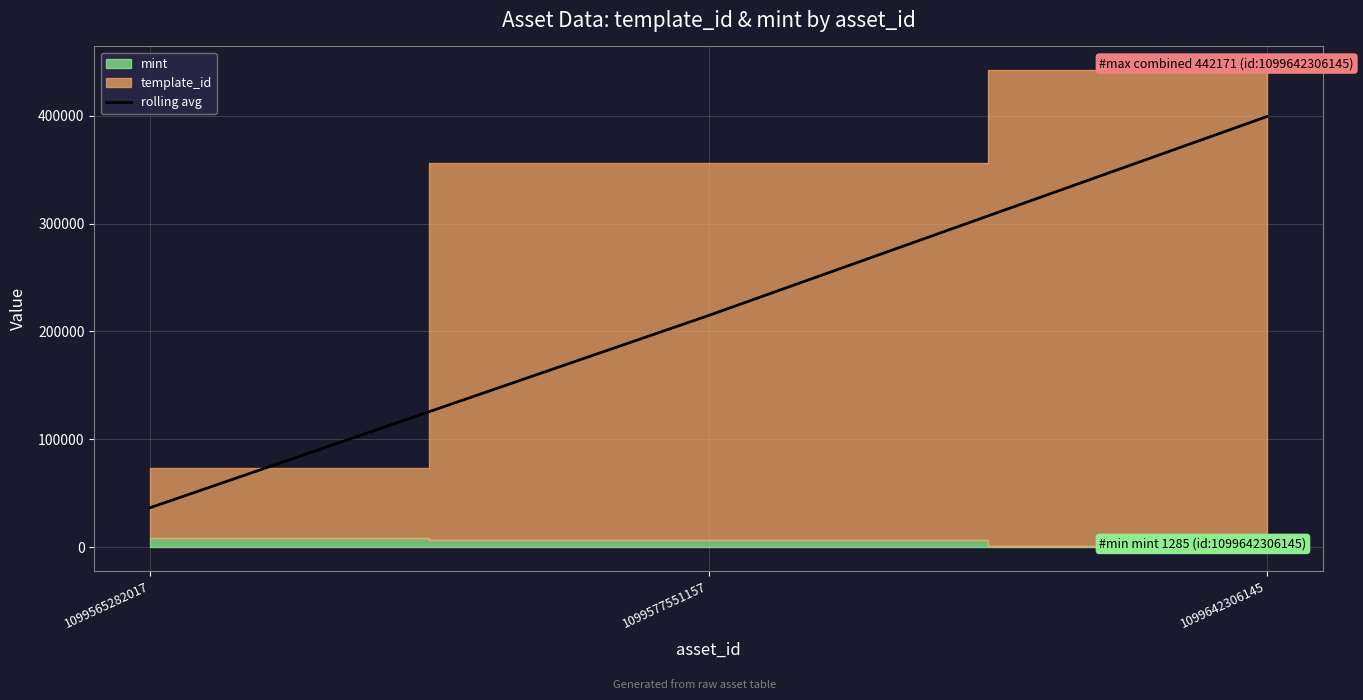

Reading left to right, list all the values displayed in this chart.

1099565282017=36608.5	1099577551157=214800.5	1099642306145=399277.5